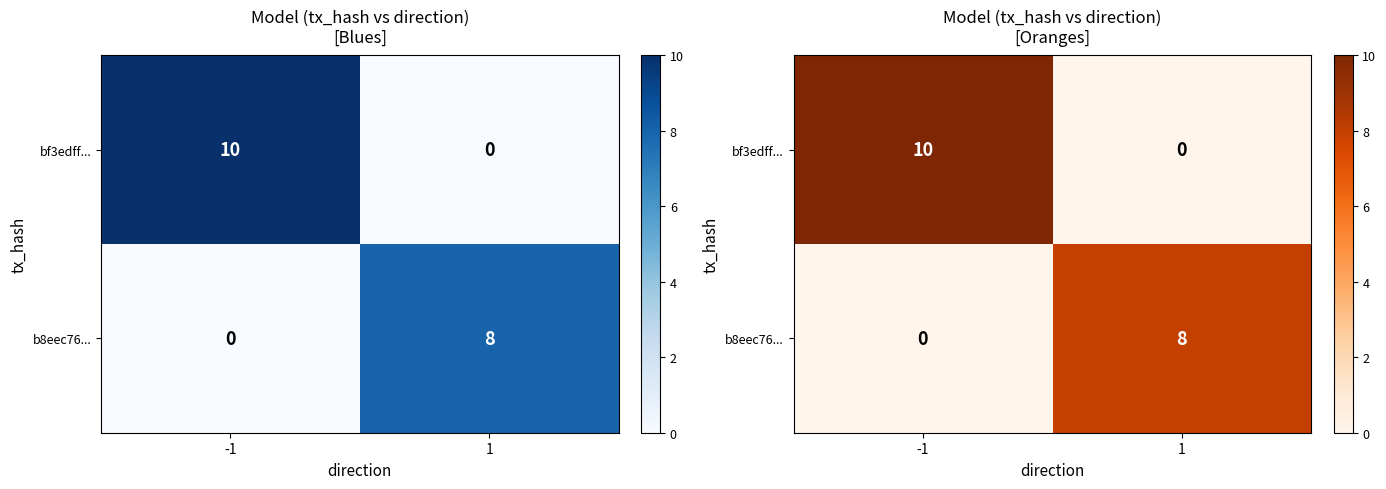

At 1, list the series in order from smallest to largest.

bf3edff..., b8eec76...